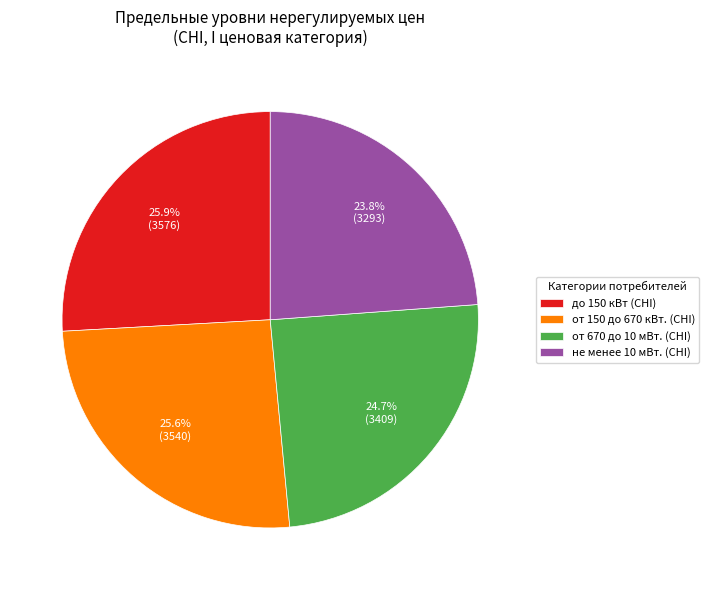

Does не менее 10 мВт. (СНI) account for over 50% of the chart?

No